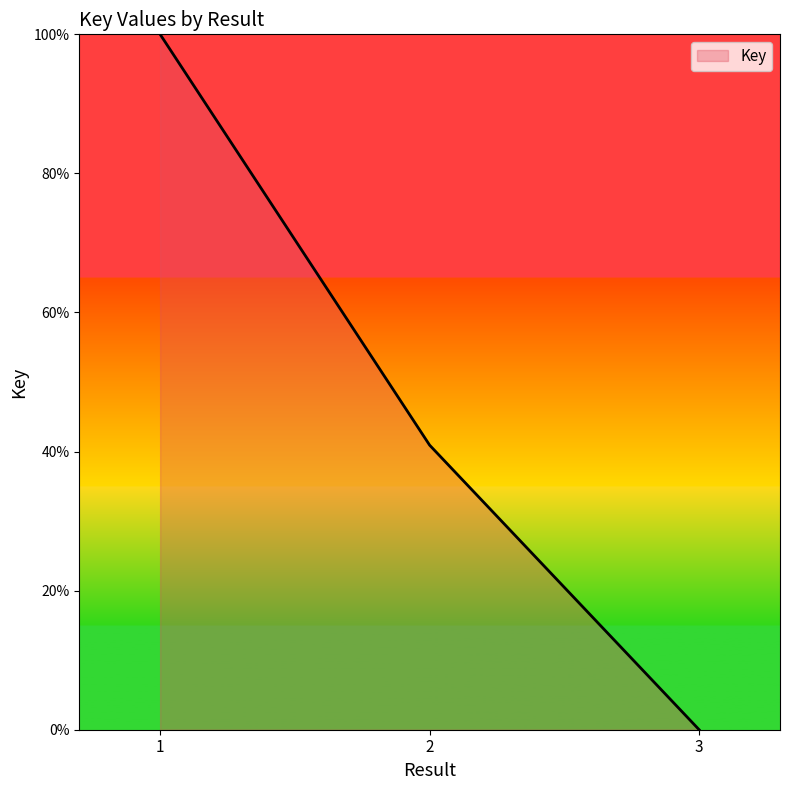

Which label corresponds to the smallest value in the chart?

3